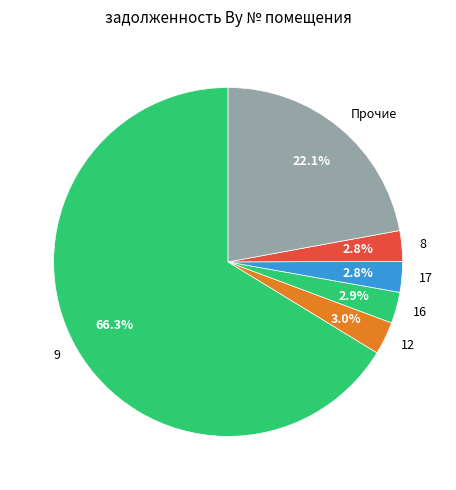

What percentage is the 16 slice, to the nearest percent?

3%